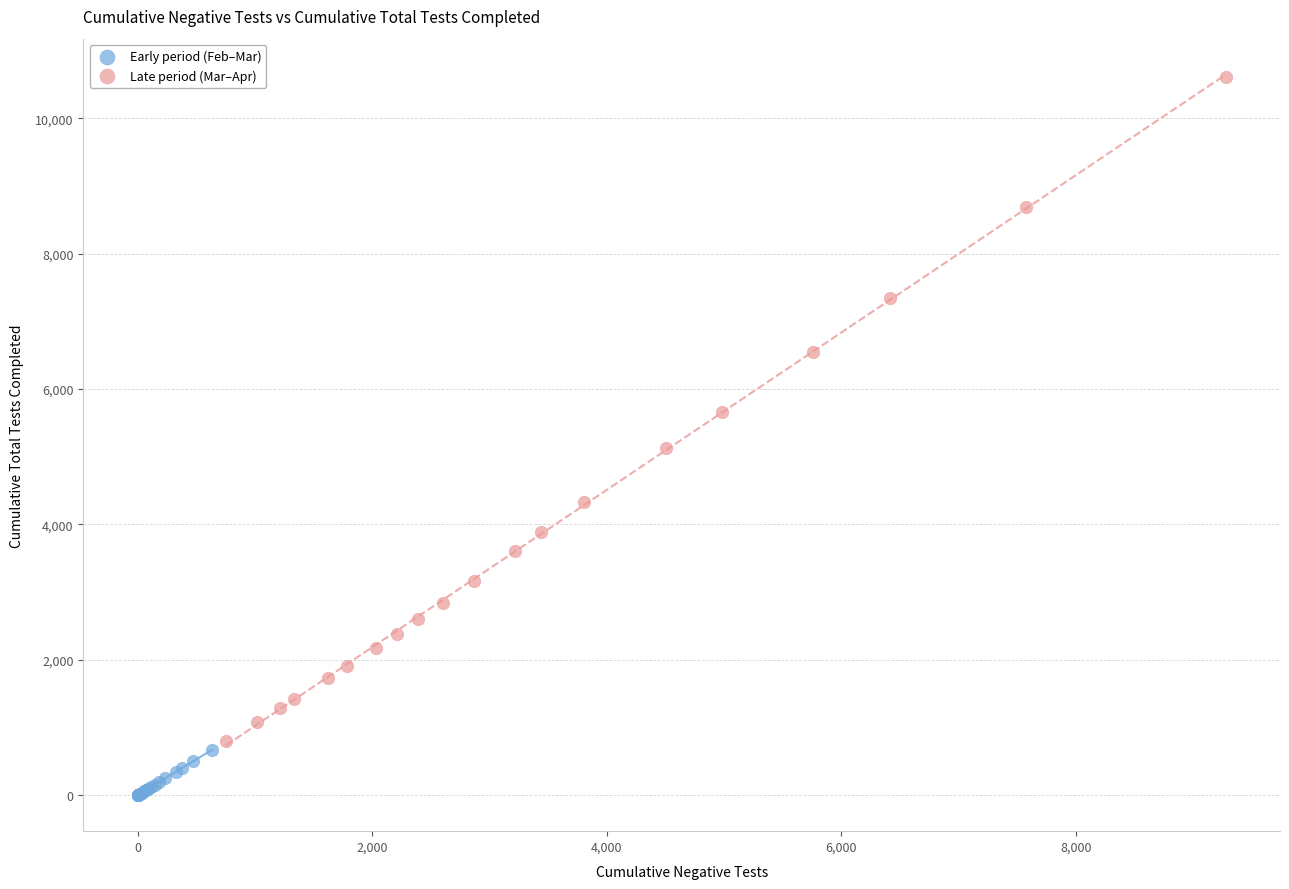

Which series contains the lowest Y value?

Early period (Feb–Mar)